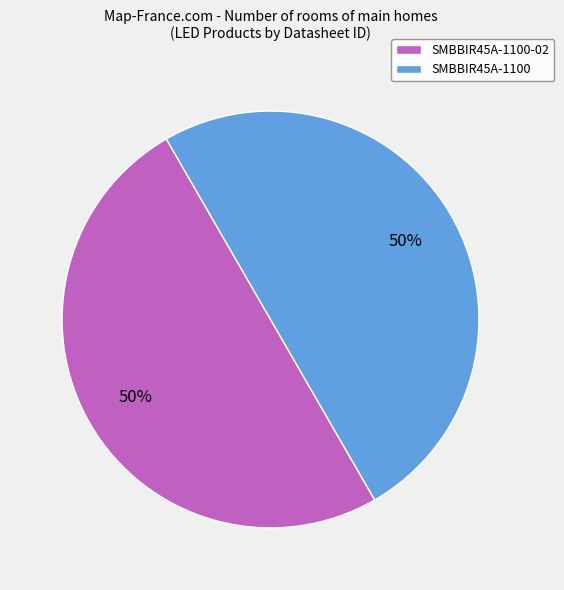

The SMBBIR45A-1100-02 slice represents 50% of the pie. True or false?

True